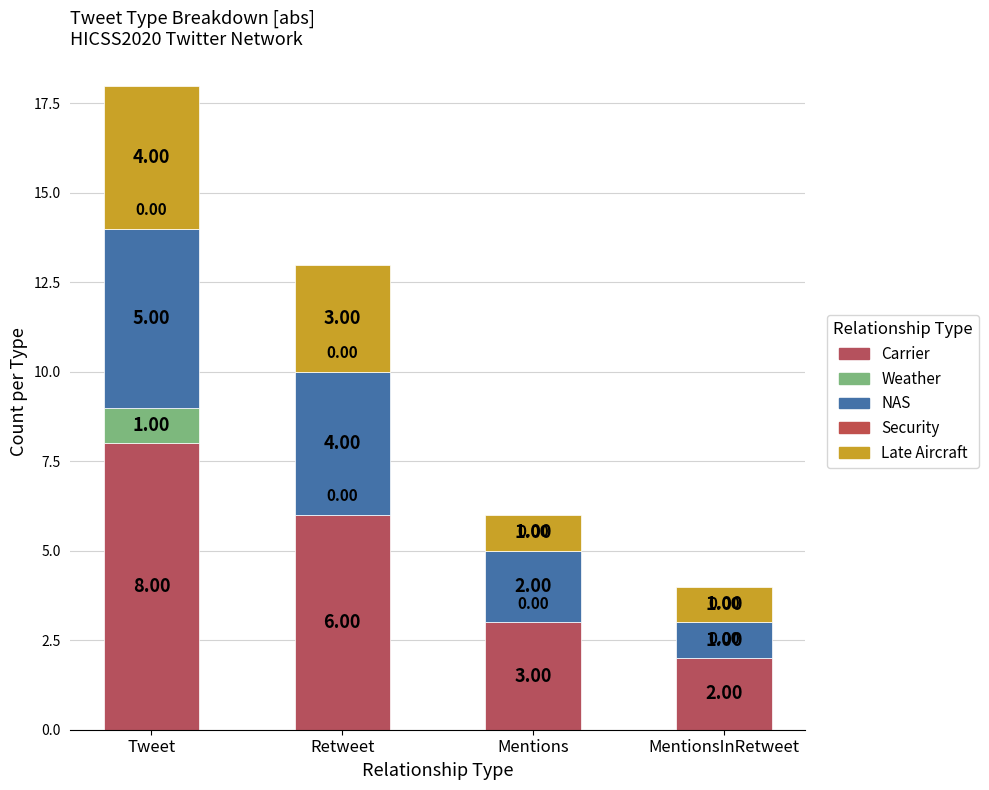

How many data points does each series have?

4